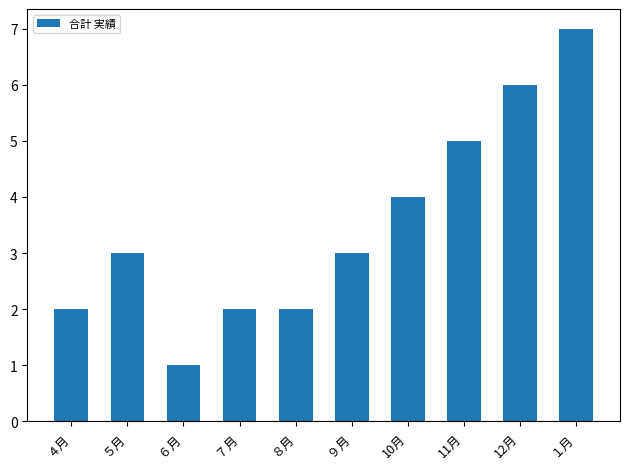

Reading left to right, list all the values displayed in this chart.

2	3	1	2	2	3	4	5	6	7